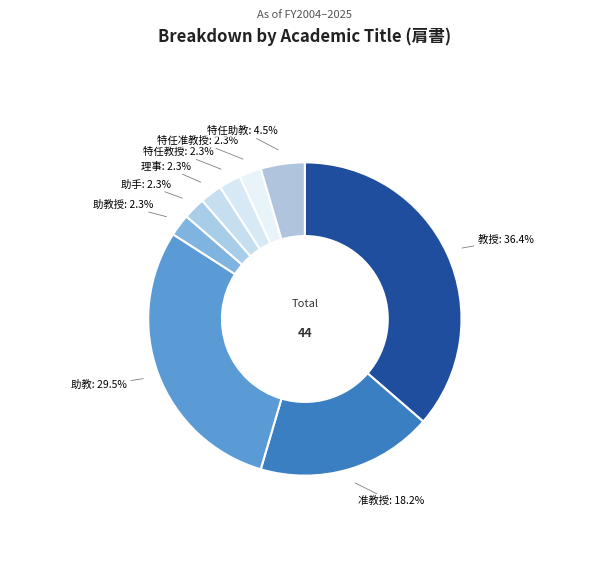

How many segments does this pie chart have?

9